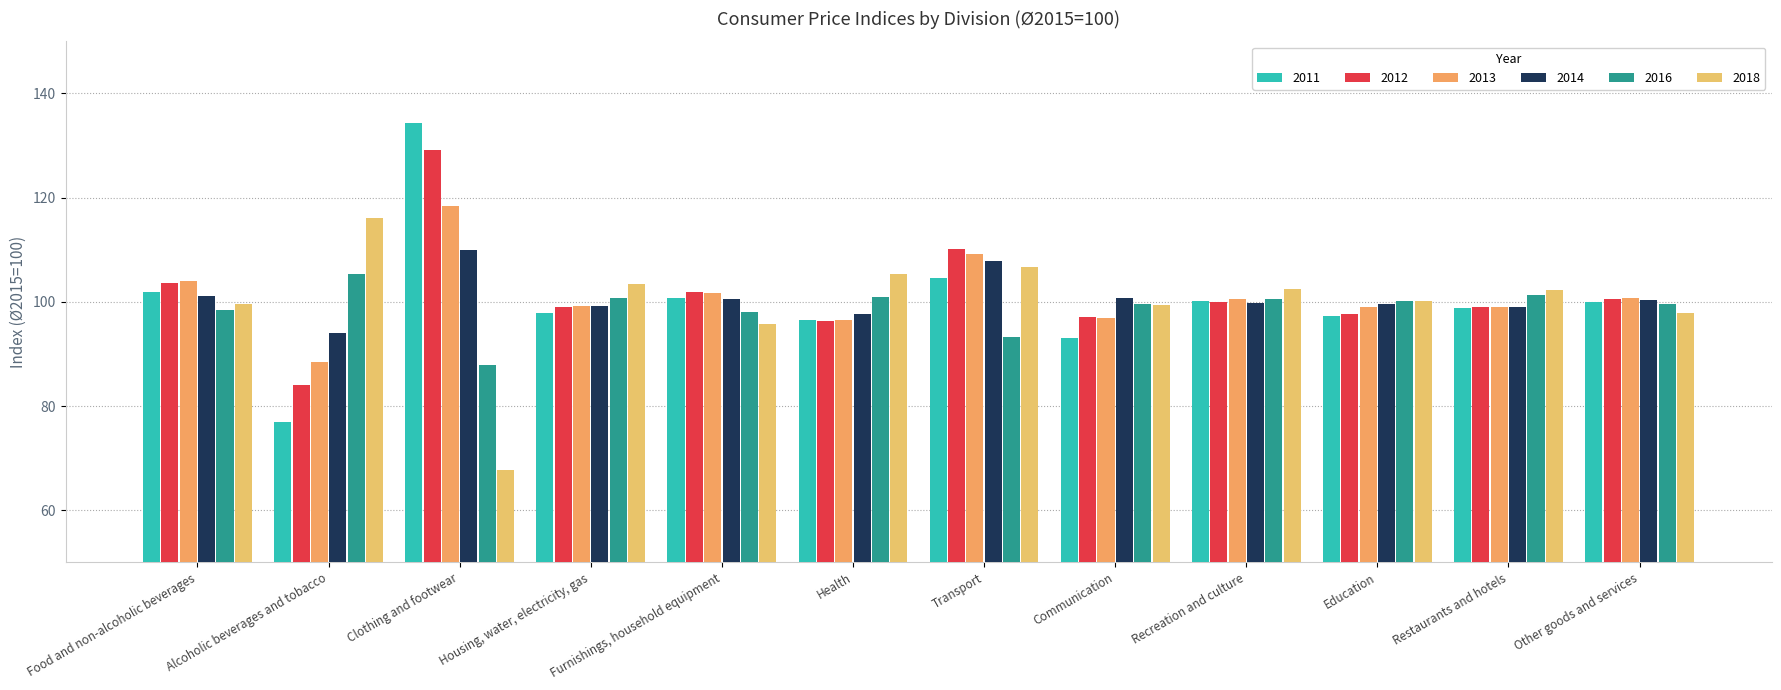

How many series are shown in this chart?

6